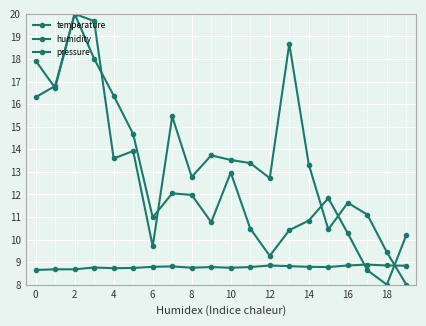

Does the chart have visible grid lines?

Yes